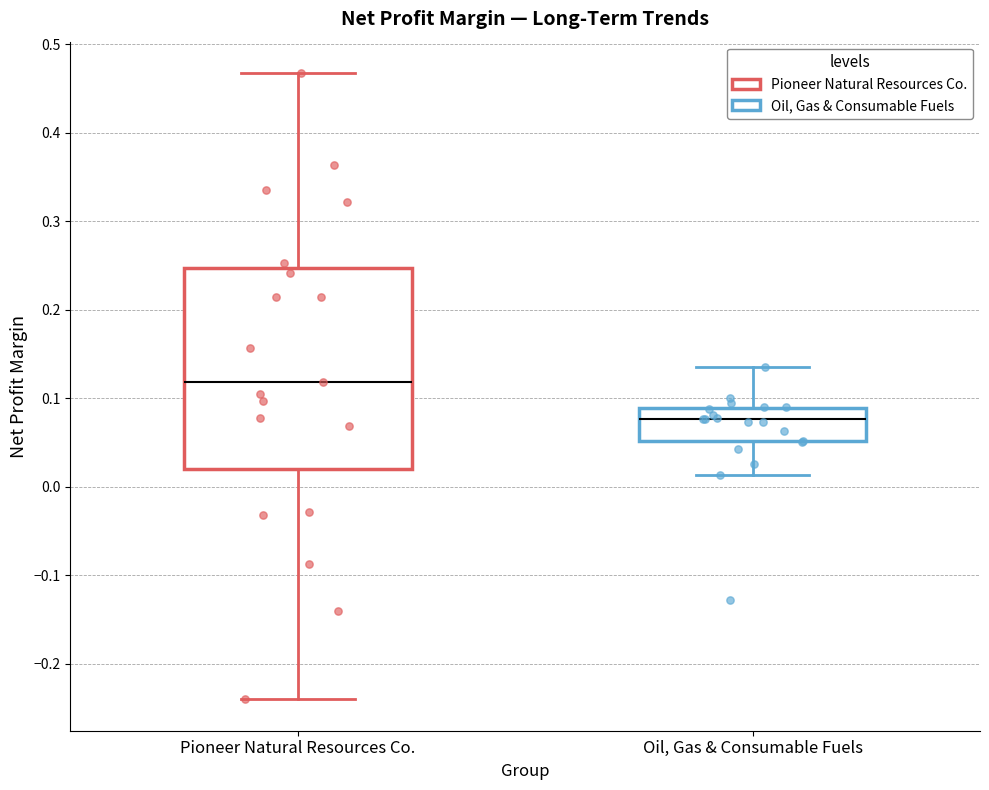

Reading left to right, transcribe this box plot: for each box, give where its median line is, the range the box spans, and where its two whiskers end, as read against the y-axis. The values are not printed on the chart, so give them approximately, as read against the axis.

Pioneer Natural Resources Co.: median 0.12, box 0.02 to 0.25, whiskers -0.24 to 0.47
Oil, Gas & Consumable Fuels: median 0.08, box 0.05 to 0.09, whiskers 0.01 to 0.14